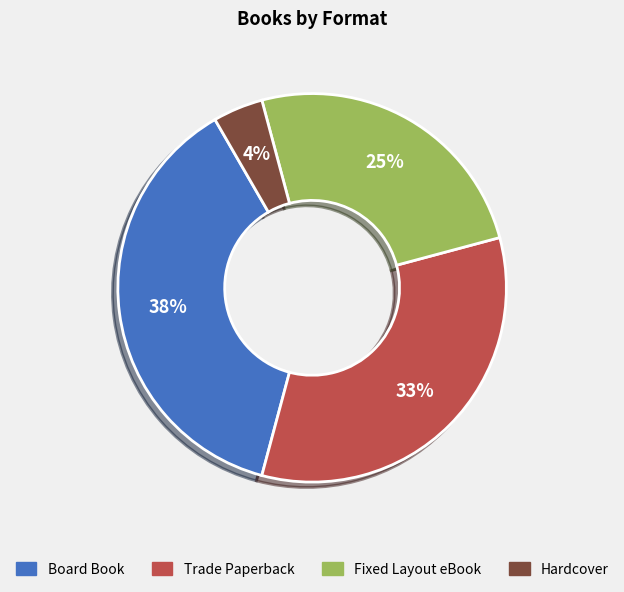

Is it true that Trade Paperback is 43% of the pie?

False